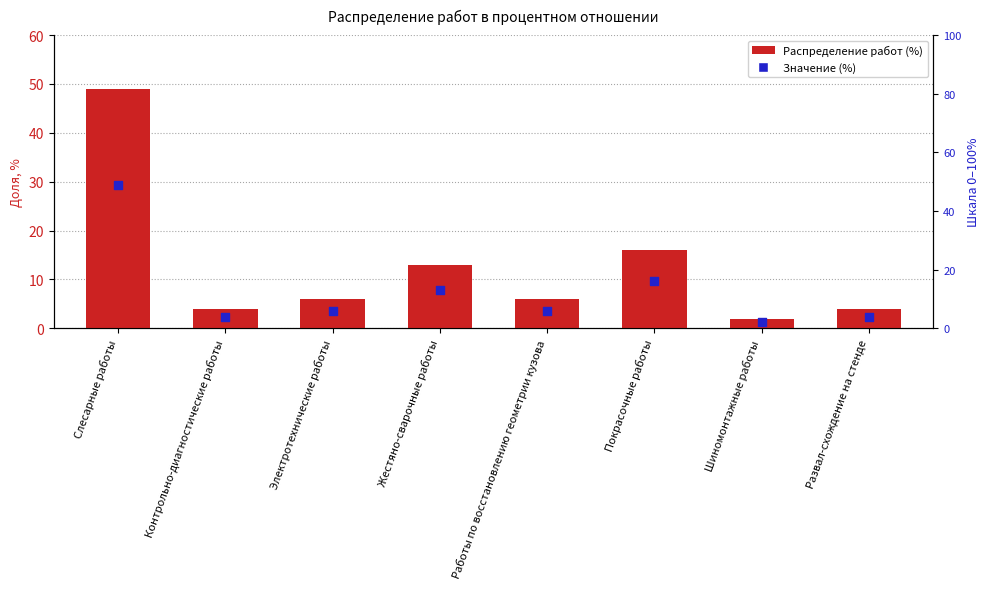

Which series has the largest total across all categories?

Распределение работ (%)